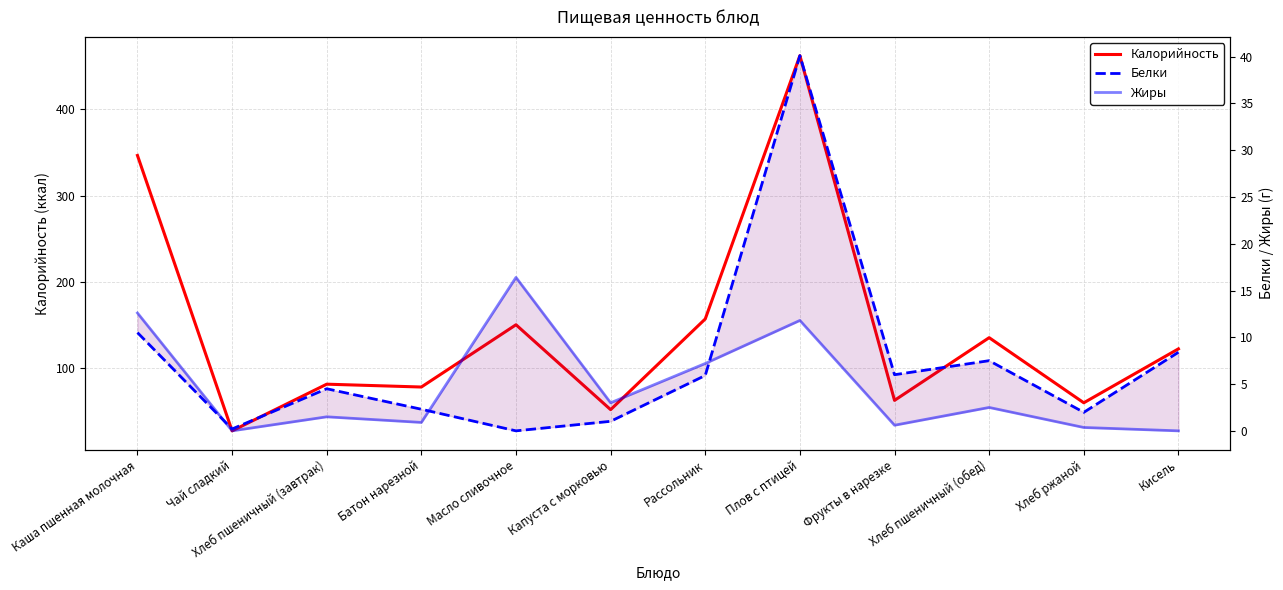

Is the value of Белки at Капуста с морковью greater than the value of Жиры at Фрукты в нарезке?

Yes